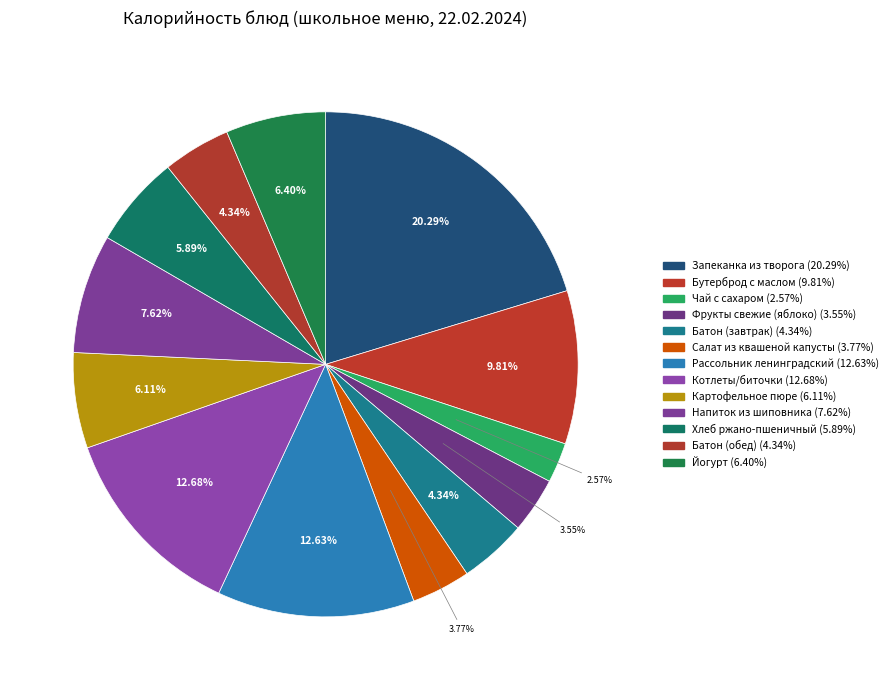

To the nearest percent, what portion does Запеканка из творога represent?

20%